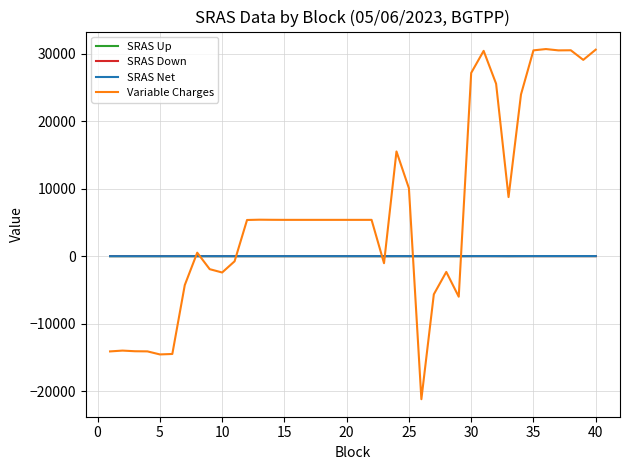

What is the smallest value displayed?

-21208.9